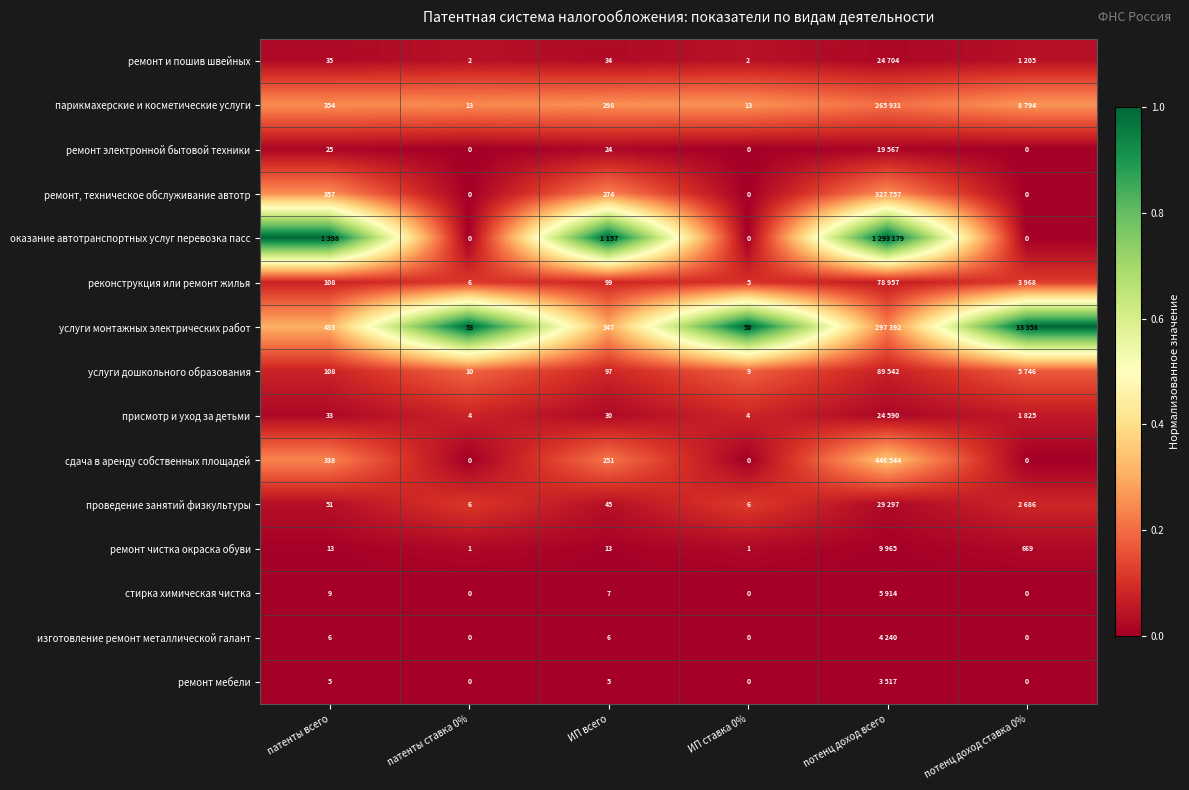

Between патенты ставка 0% and ИП ставка 0%, which series saw the biggest shift?

услуги монтажных электрических работ